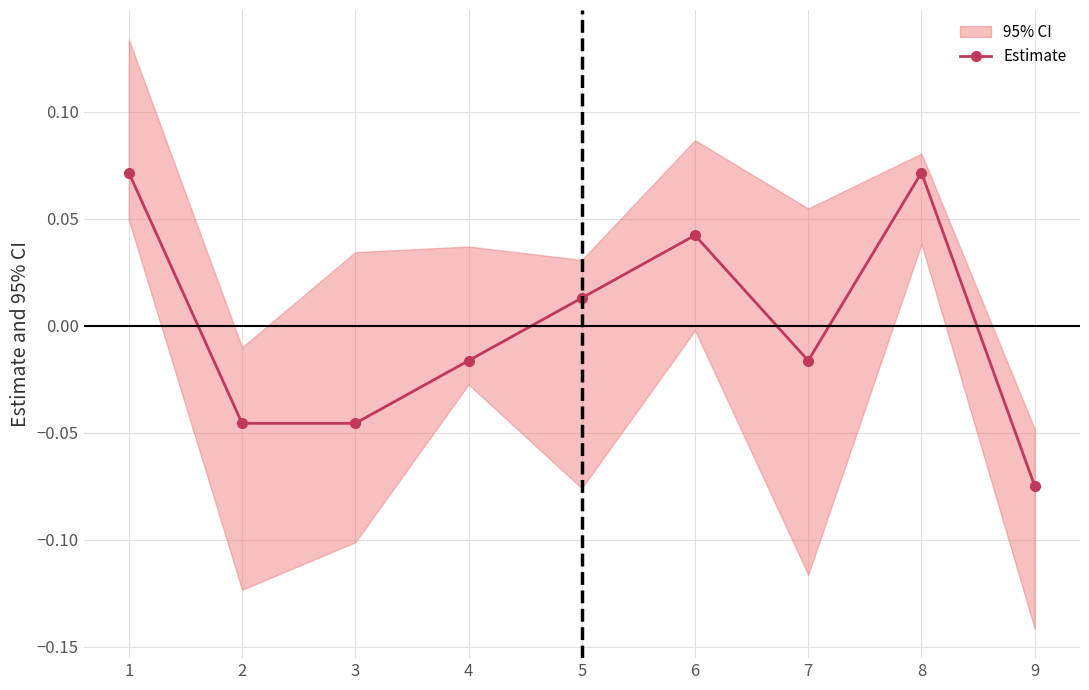

List the labels in order of value, smallest first.

9, 2, 3, 4, 7, 5, 6, 1, 8